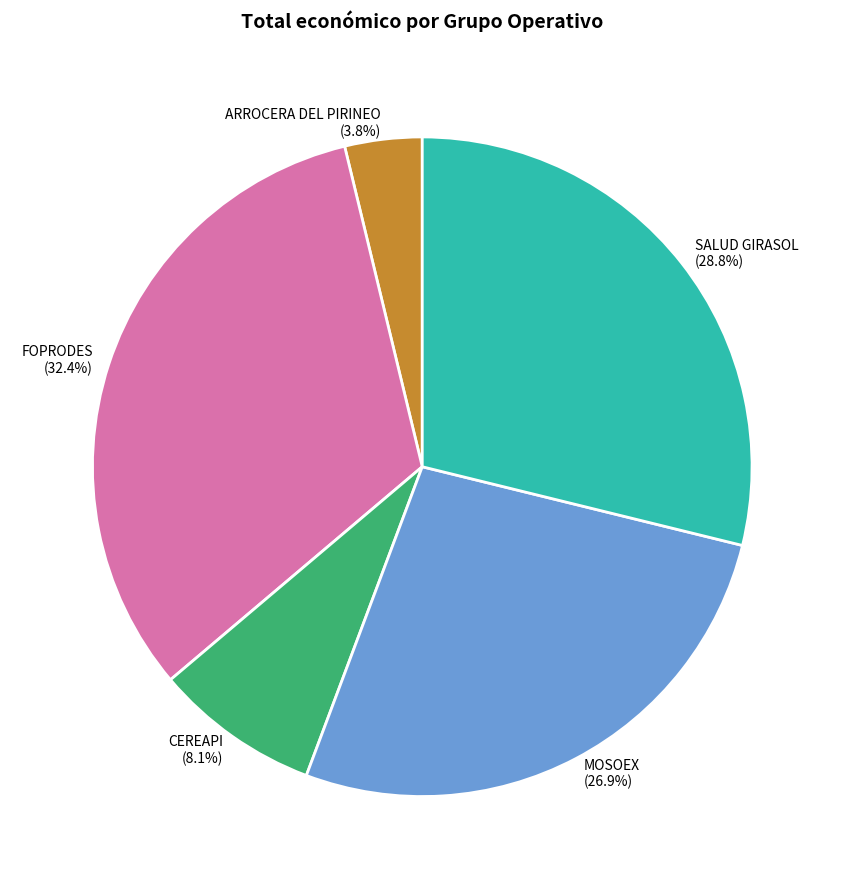

Is FOPRODES the majority of the pie?

No